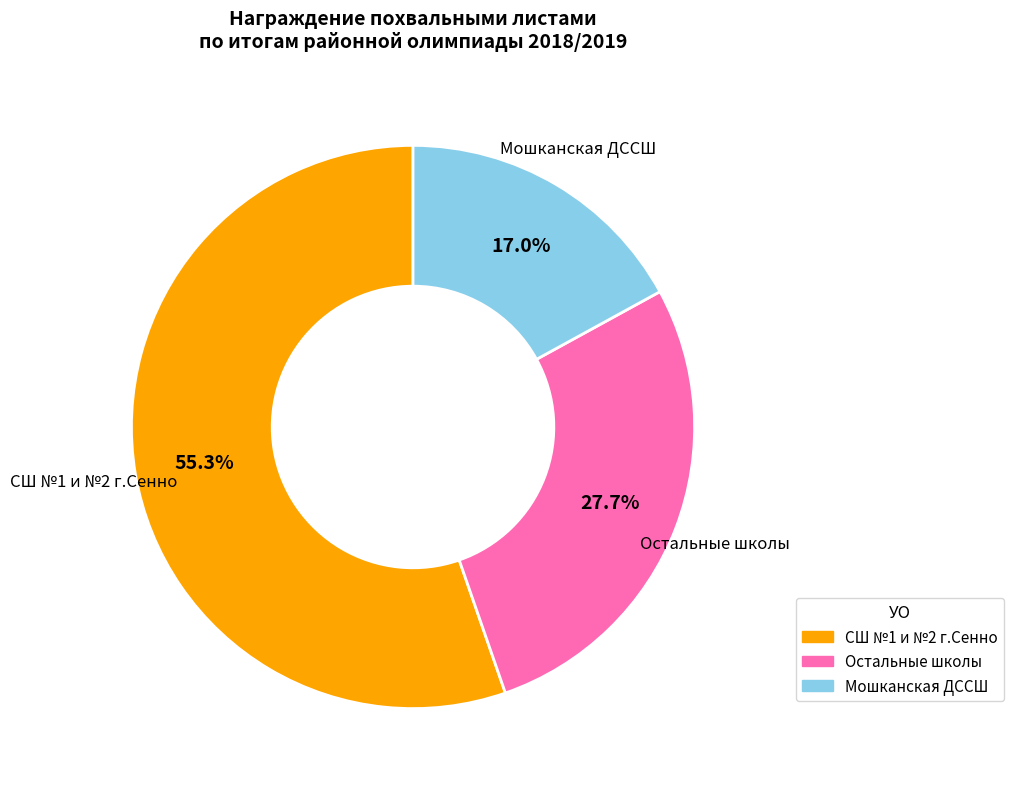

How many segments does this pie chart have?

3